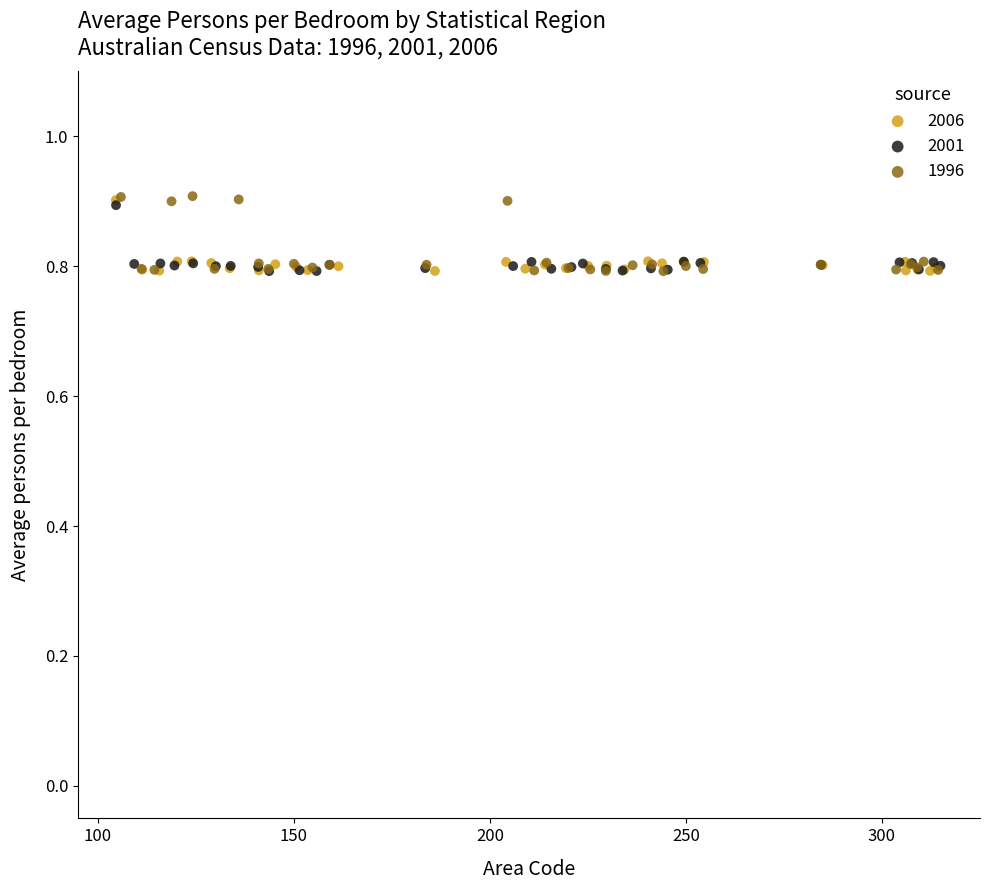

Which series has the largest Y range (max minus min)?

1996